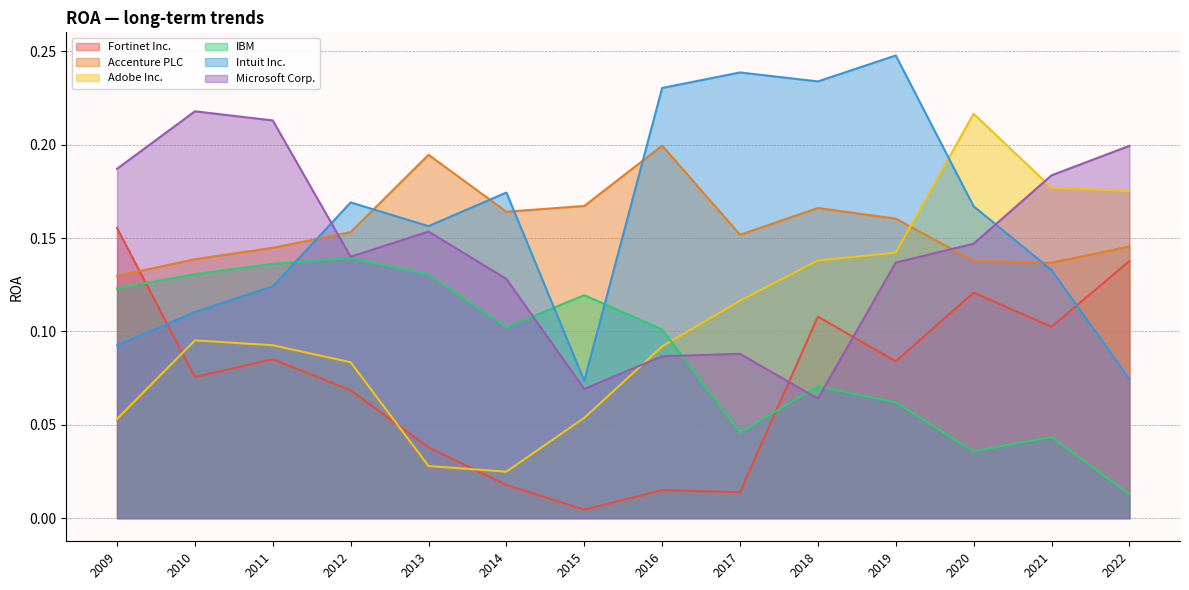

What is the value of the Microsoft Corp. point at the 8th from the left?

0.1